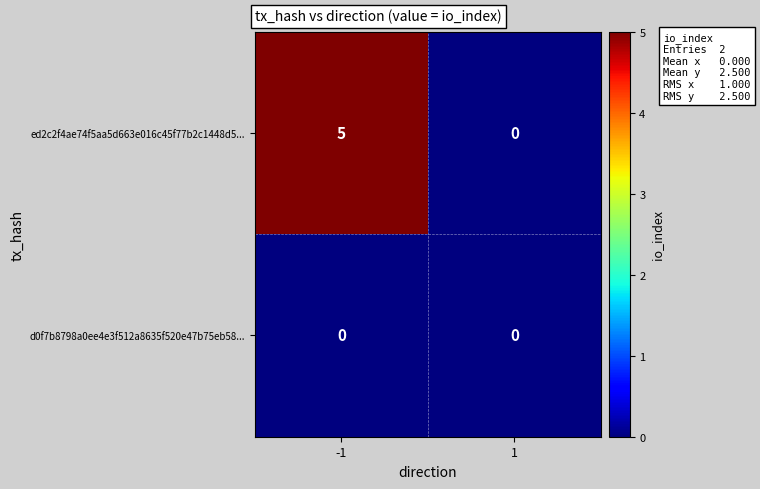

True or false: ed2c2f4ae74f5aa5d663e016c45f77b2c1448d5... has a value of 5 at -1.

True